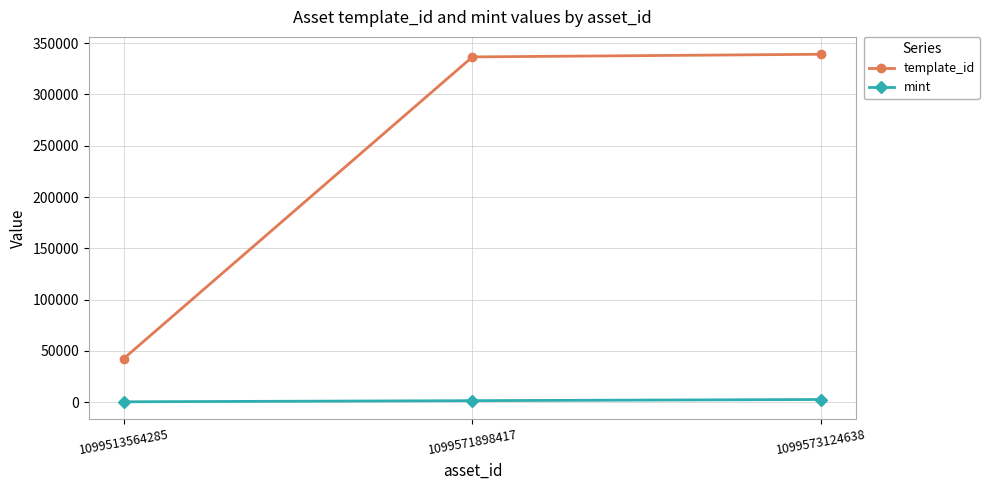

The mint series shows 367 at 1099513564285. True or false?

True